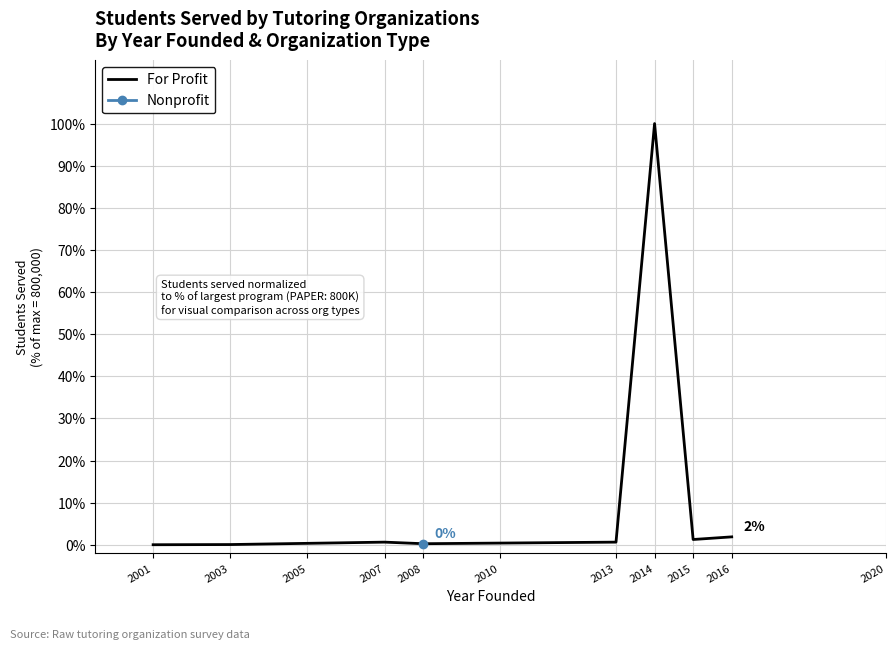

True or false: For Profit has a value of 1.9 at 2016.

True